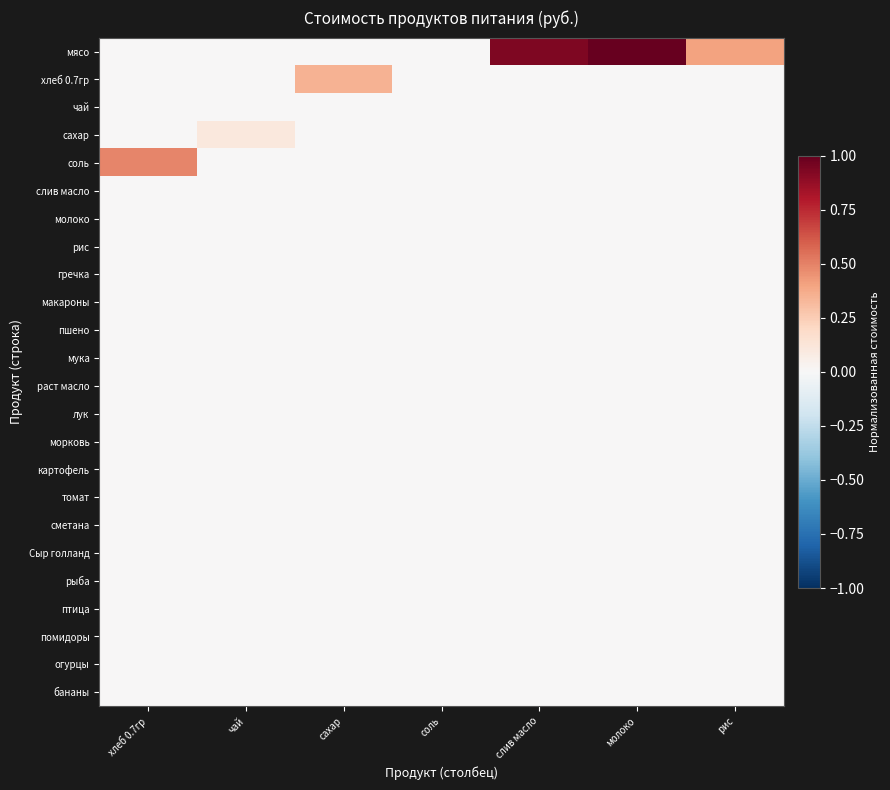

Reading left to right, list all the values displayed in this chart.

мясо: хлеб 0.7гр=0.0	чай=0.0	сахар=0.0	соль=0.0	слив масло=0.9	молоко=1.0	рис=0.4
хлеб 0.7гр: хлеб 0.7гр=0.0	чай=0.0	сахар=0.4	соль=0.0	слив масло=0.0	молоко=0.0	рис=0.0
чай: хлеб 0.7гр=0.0	чай=0.0	сахар=0.0	соль=0.0	слив масло=0.0	молоко=0.0	рис=0.0
сахар: хлеб 0.7гр=0.0	чай=0.1	сахар=0.0	соль=0.0	слив масло=0.0	молоко=0.0	рис=0.0
соль: хлеб 0.7гр=0.5	чай=0.0	сахар=0.0	соль=0.0	слив масло=0.0	молоко=0.0	рис=0.0
слив масло: хлеб 0.7гр=0.0	чай=0.0	сахар=0.0	соль=0.0	слив масло=0.0	молоко=0.0	рис=0.0
молоко: хлеб 0.7гр=0.0	чай=0.0	сахар=0.0	соль=0.0	слив масло=0.0	молоко=0.0	рис=0.0
рис: хлеб 0.7гр=0.0	чай=0.0	сахар=0.0	соль=0.0	слив масло=0.0	молоко=0.0	рис=0.0
гречка: хлеб 0.7гр=0.0	чай=0.0	сахар=0.0	соль=0.0	слив масло=0.0	молоко=0.0	рис=0.0
макароны: хлеб 0.7гр=0.0	чай=0.0	сахар=0.0	соль=0.0	слив масло=0.0	молоко=0.0	рис=0.0
пшено: хлеб 0.7гр=0.0	чай=0.0	сахар=0.0	соль=0.0	слив масло=0.0	молоко=0.0	рис=0.0
мука: хлеб 0.7гр=0.0	чай=0.0	сахар=0.0	соль=0.0	слив масло=0.0	молоко=0.0	рис=0.0
раст масло: хлеб 0.7гр=0.0	чай=0.0	сахар=0.0	соль=0.0	слив масло=0.0	молоко=0.0	рис=0.0
лук: хлеб 0.7гр=0.0	чай=0.0	сахар=0.0	соль=0.0	слив масло=0.0	молоко=0.0	рис=0.0
морковь: хлеб 0.7гр=0.0	чай=0.0	сахар=0.0	соль=0.0	слив масло=0.0	молоко=0.0	рис=0.0
картофель: хлеб 0.7гр=0.0	чай=0.0	сахар=0.0	соль=0.0	слив масло=0.0	молоко=0.0	рис=0.0
томат: хлеб 0.7гр=0.0	чай=0.0	сахар=0.0	соль=0.0	слив масло=0.0	молоко=0.0	рис=0.0
сметана: хлеб 0.7гр=0.0	чай=0.0	сахар=0.0	соль=0.0	слив масло=0.0	молоко=0.0	рис=0.0
Сыр голланд: хлеб 0.7гр=0.0	чай=0.0	сахар=0.0	соль=0.0	слив масло=0.0	молоко=0.0	рис=0.0
рыба: хлеб 0.7гр=0.0	чай=0.0	сахар=0.0	соль=0.0	слив масло=0.0	молоко=0.0	рис=0.0
птица: хлеб 0.7гр=0.0	чай=0.0	сахар=0.0	соль=0.0	слив масло=0.0	молоко=0.0	рис=0.0
помидоры: хлеб 0.7гр=0.0	чай=0.0	сахар=0.0	соль=0.0	слив масло=0.0	молоко=0.0	рис=0.0
огурцы: хлеб 0.7гр=0.0	чай=0.0	сахар=0.0	соль=0.0	слив масло=0.0	молоко=0.0	рис=0.0
бананы: хлеб 0.7гр=0.0	чай=0.0	сахар=0.0	соль=0.0	слив масло=0.0	молоко=0.0	рис=0.0